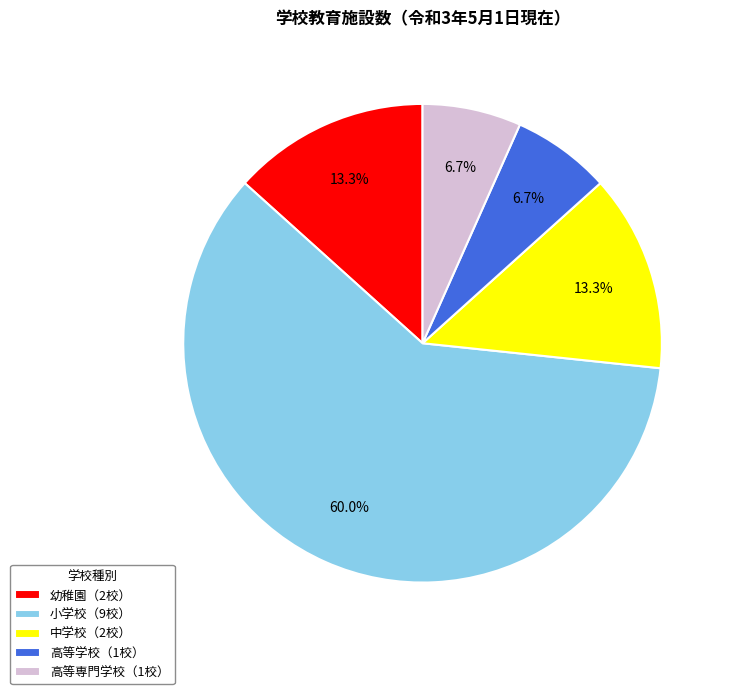

How many segments does this pie chart have?

5